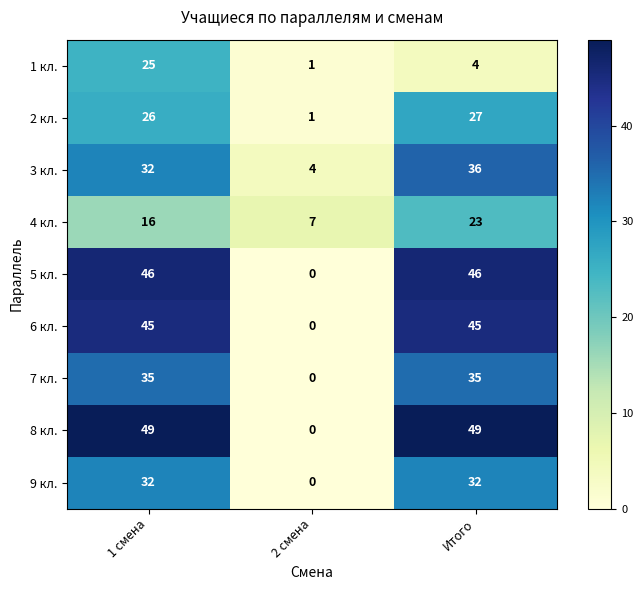

Which series has the largest total across all categories?

8 кл.